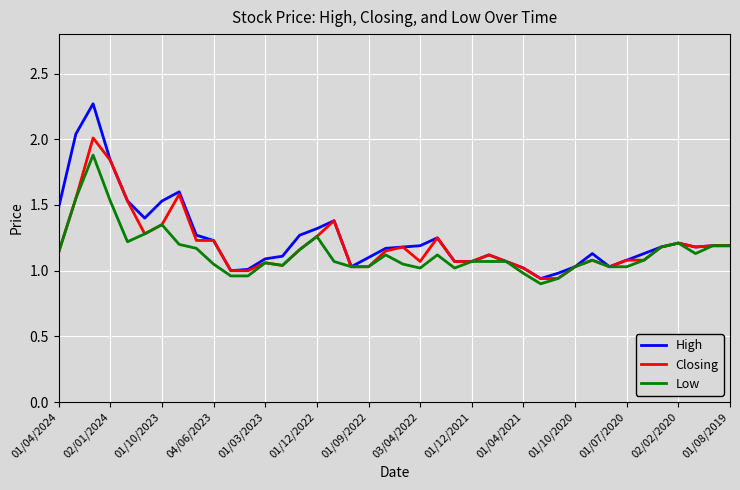

Which series has the widest spread of values?

High